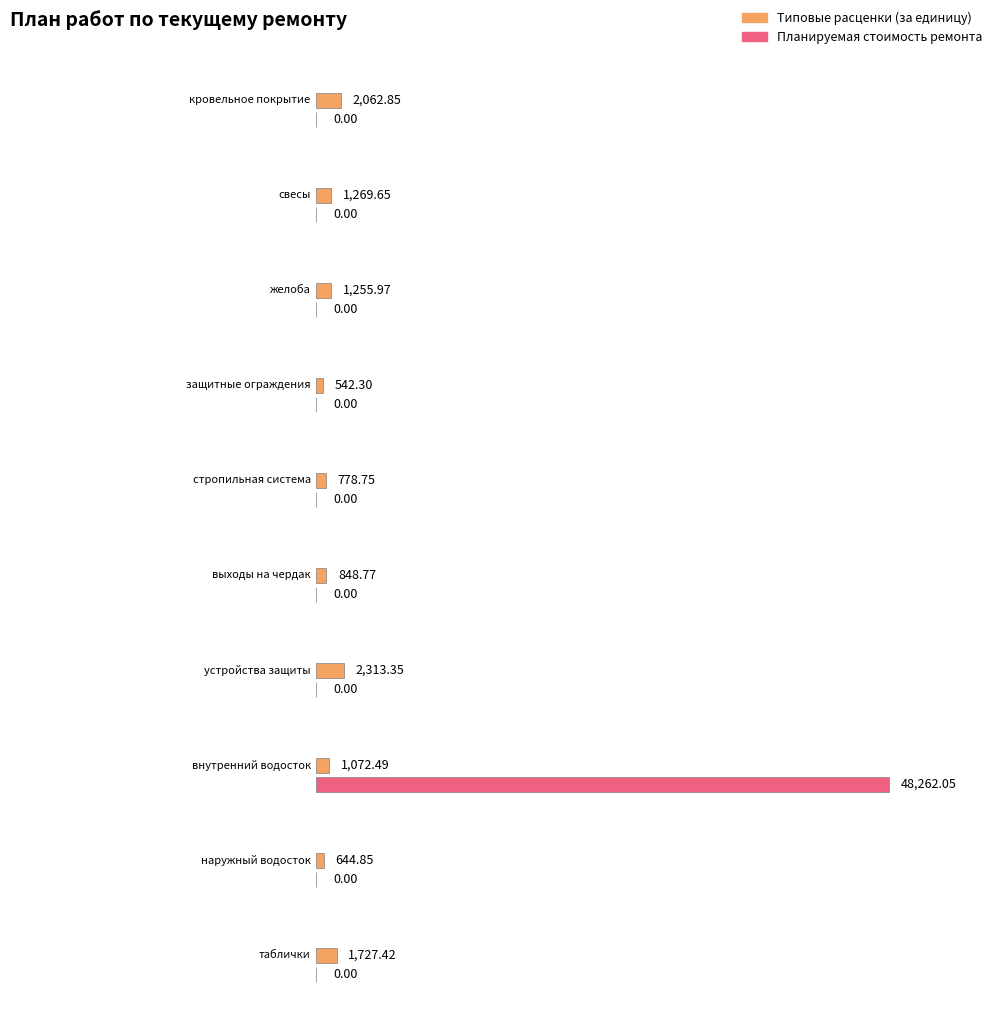

At which category is the sum across all series the highest?

внутренний водосток